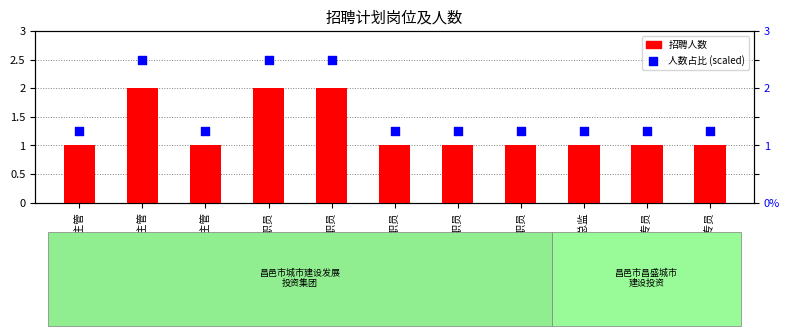

Which series contains the lowest Y value?

招聘人数